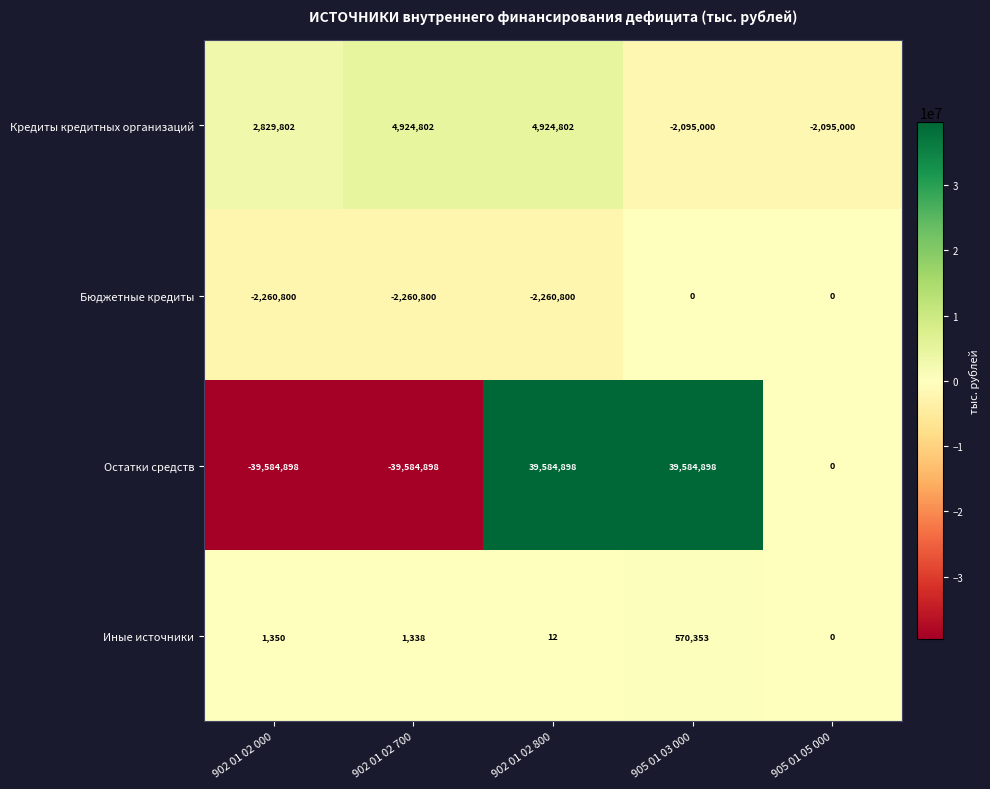

How many series are shown in this chart?

4